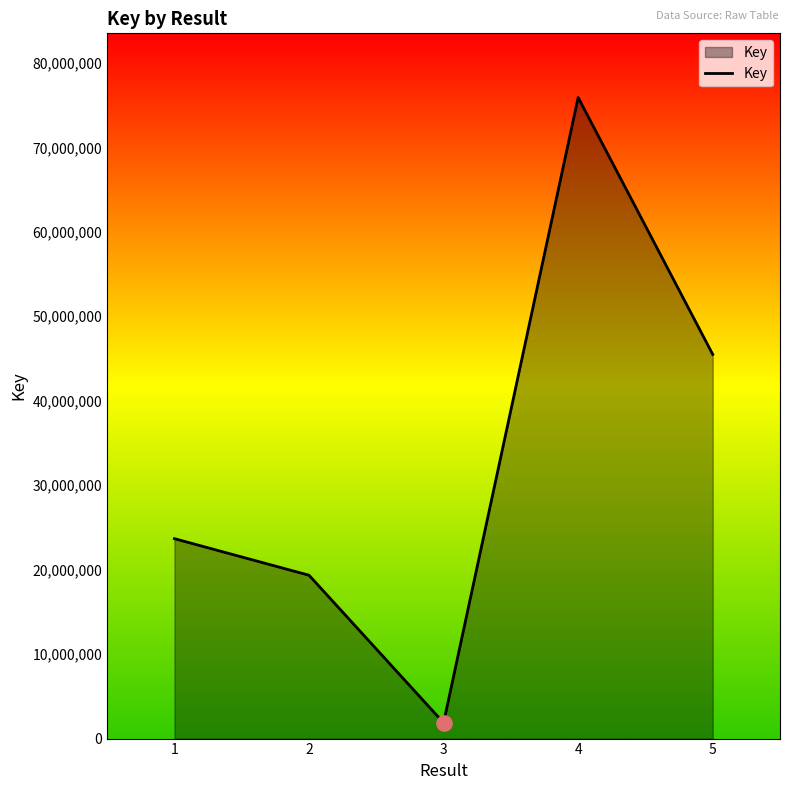

Between 5 and 1, which is larger?

5